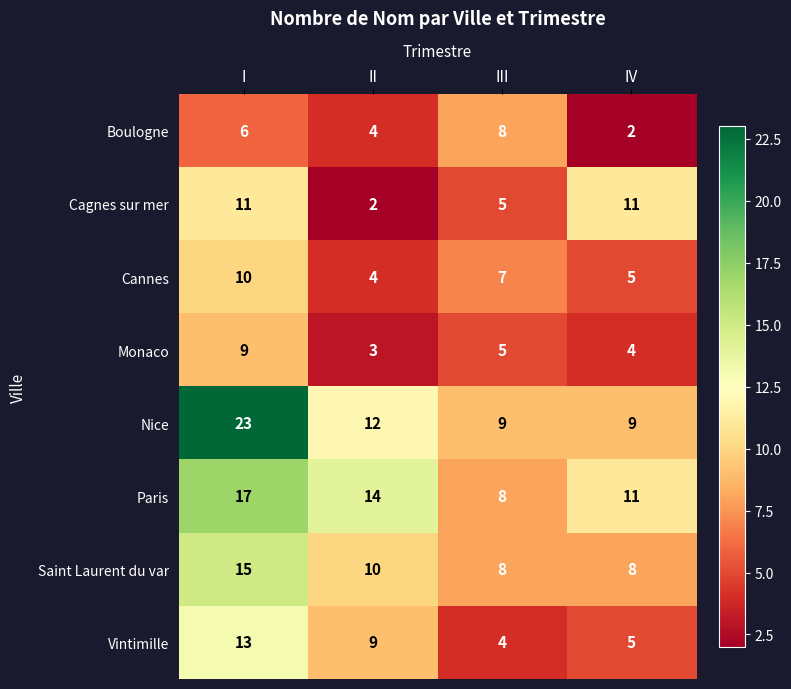

What is the greatest value displayed?

23